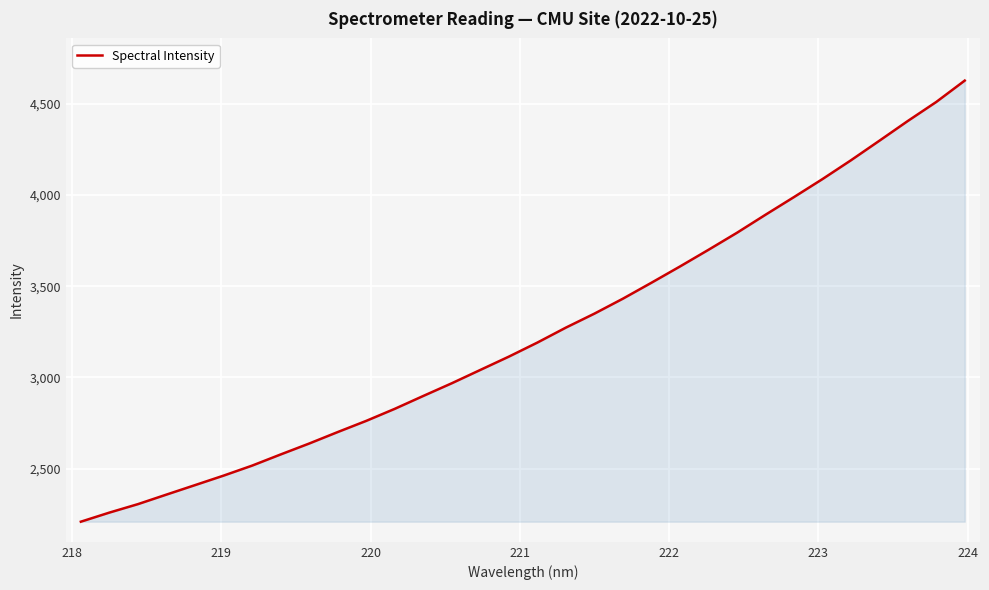

What is the minimum value shown in the chart?

2208.6